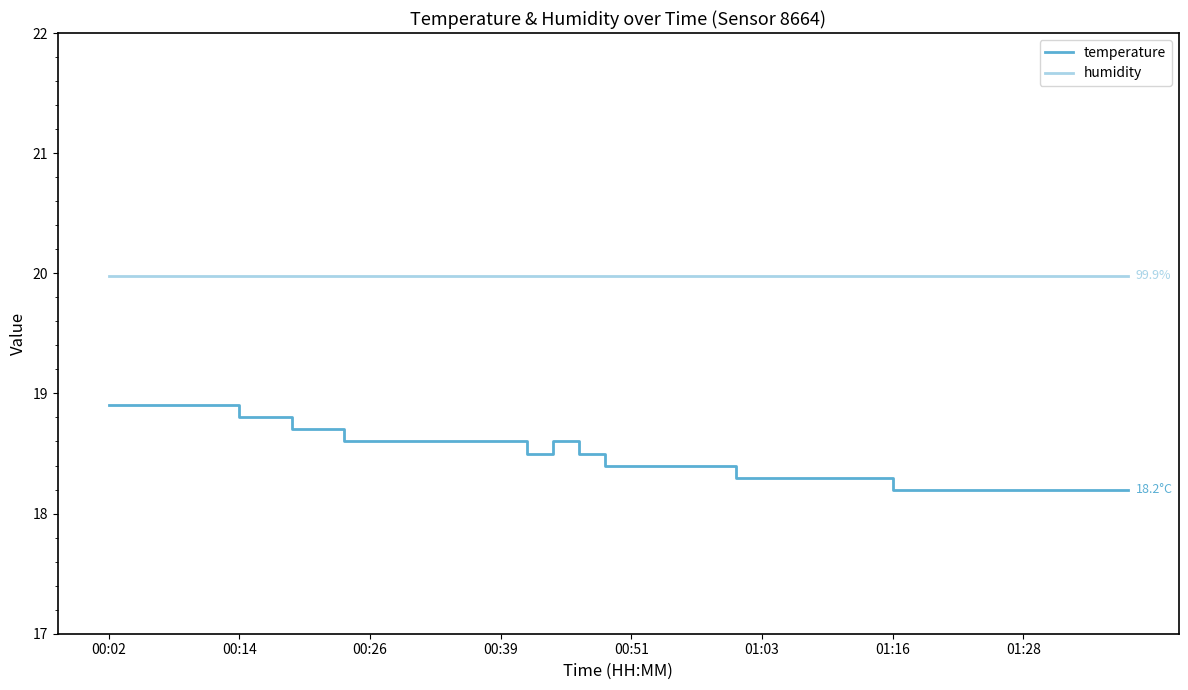

What is the smallest value displayed?

18.2